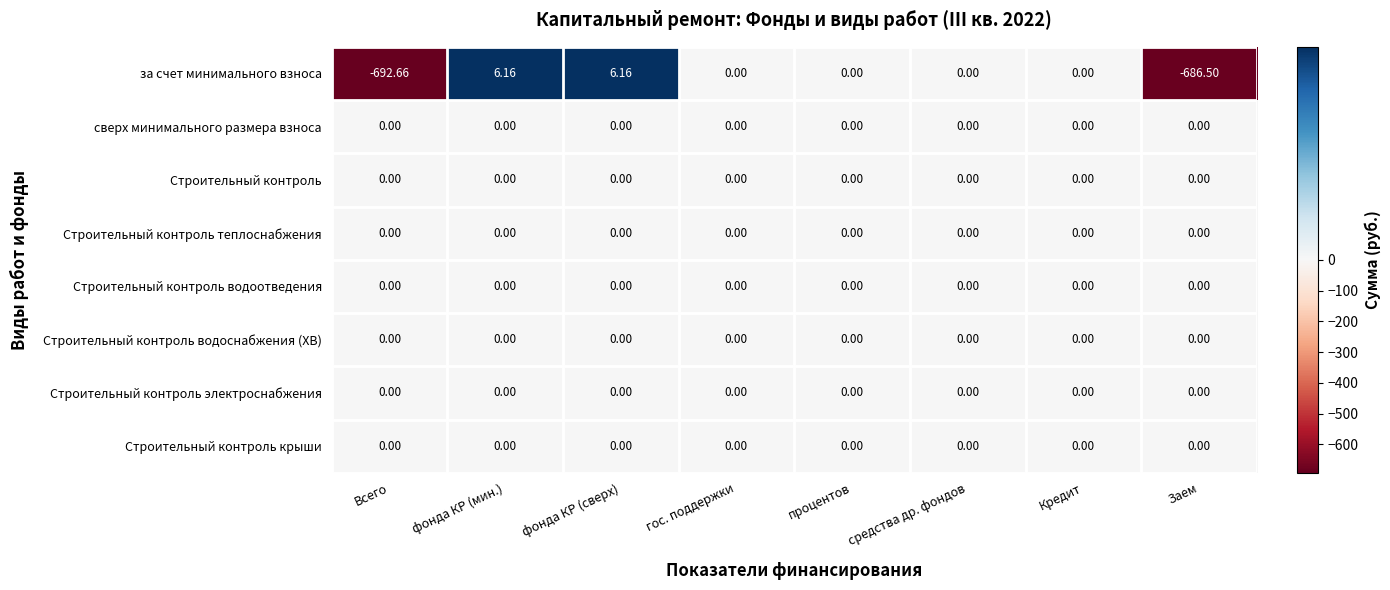

At which category does the chart reach its minimum across all series?

Всего